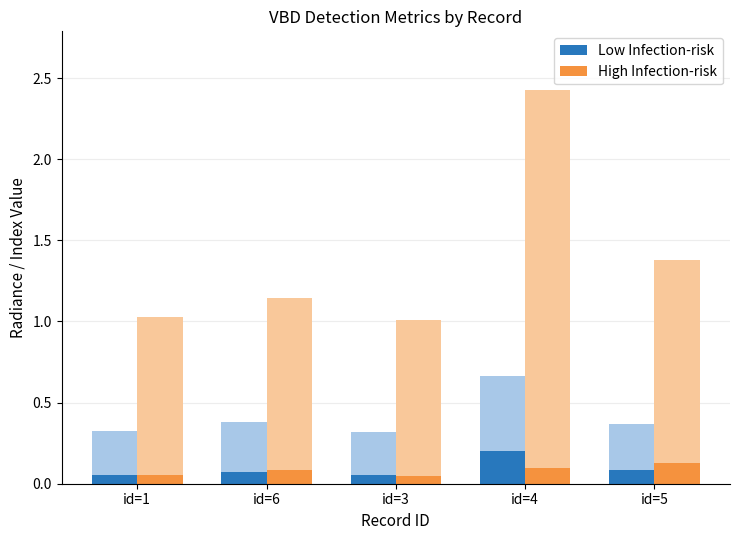

At which category is the sum across all series the highest?

id=4